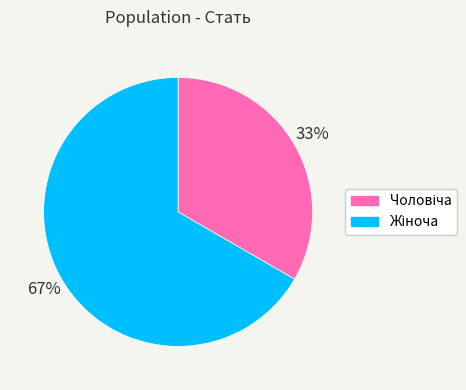

To the nearest percent, what is the average slice percentage?

50%